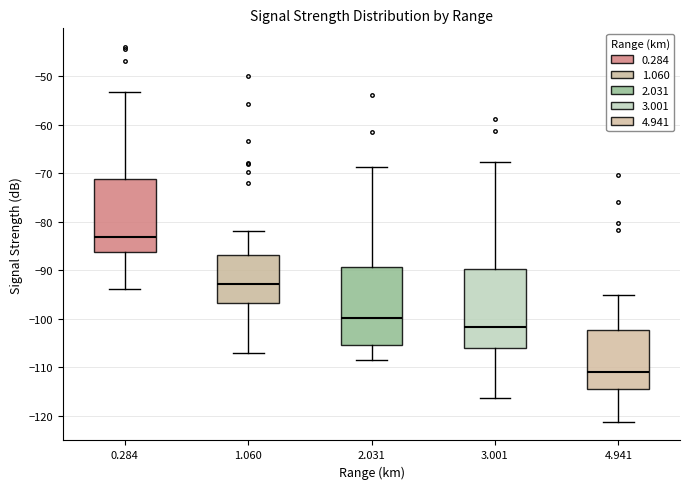

Where does the median line of the box at x = 1.060 sit on the y-axis? The values are not printed on the chart, so give them approximately, as read against the axis.

-93